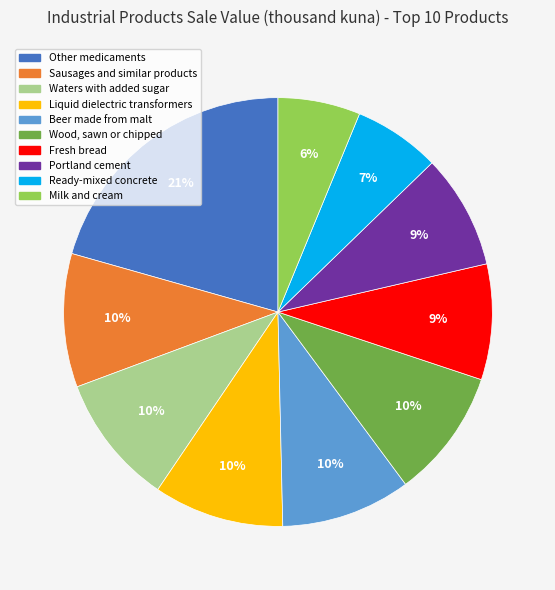

To the nearest percent, what percentage of the pie is Other medicaments?

21%